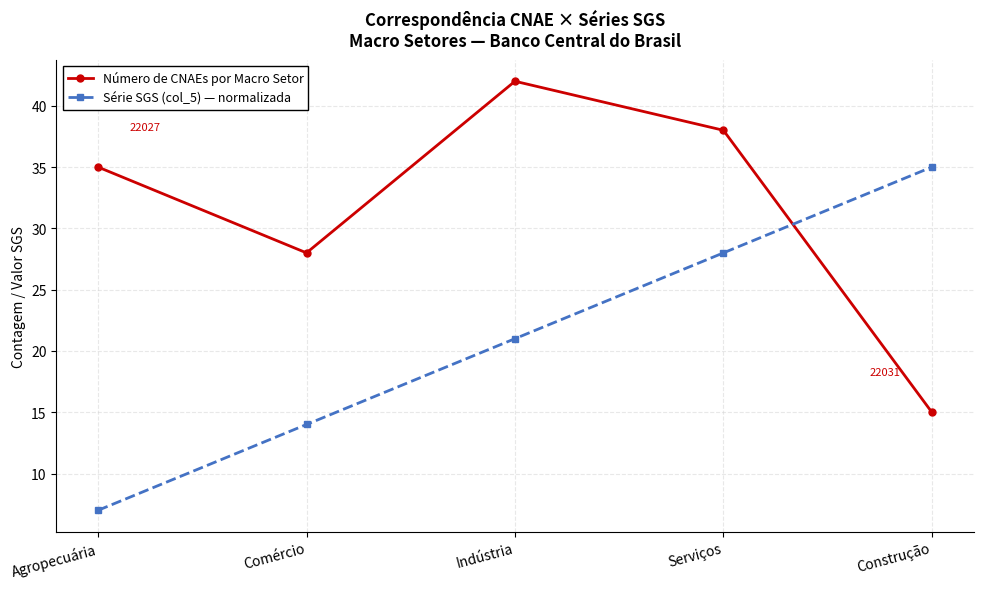

True or false: Número de CNAEs por Macro Setor has a value of 69 at Indústria.

False